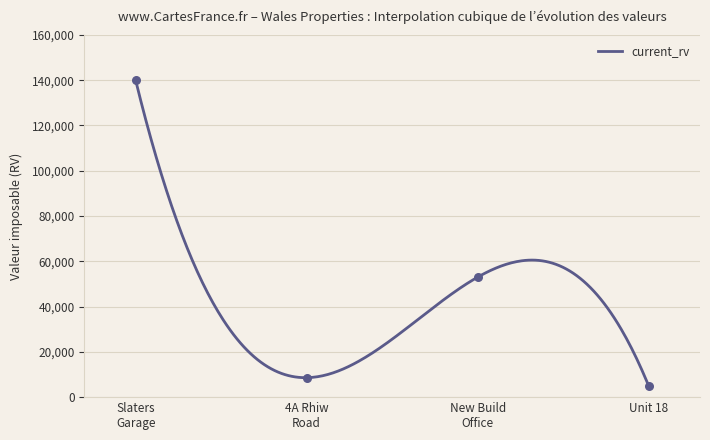

What is the lowest value of the current_rv series?

4950.0